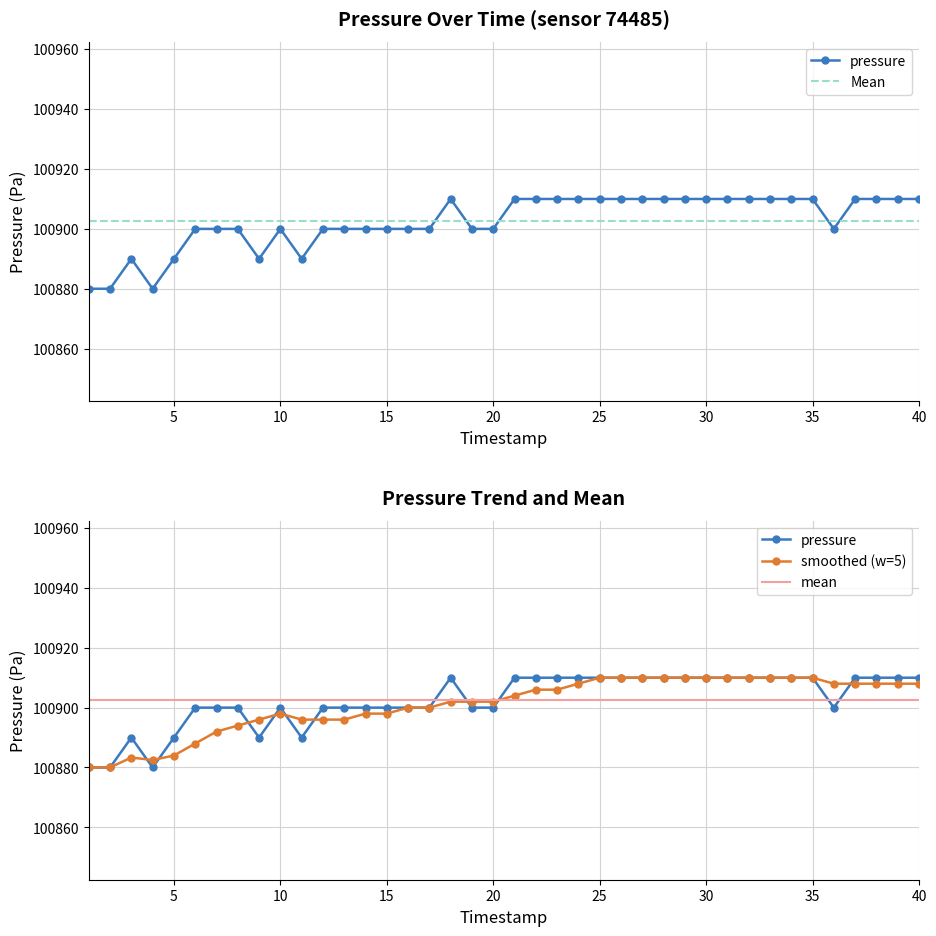

Approximately how many times larger is the value at 00:04 compared to 00:22?

1.0